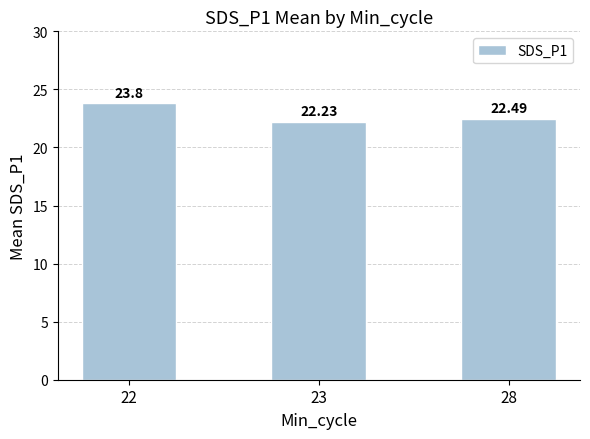

What is the difference between the maximum and second lowest values?

1.3